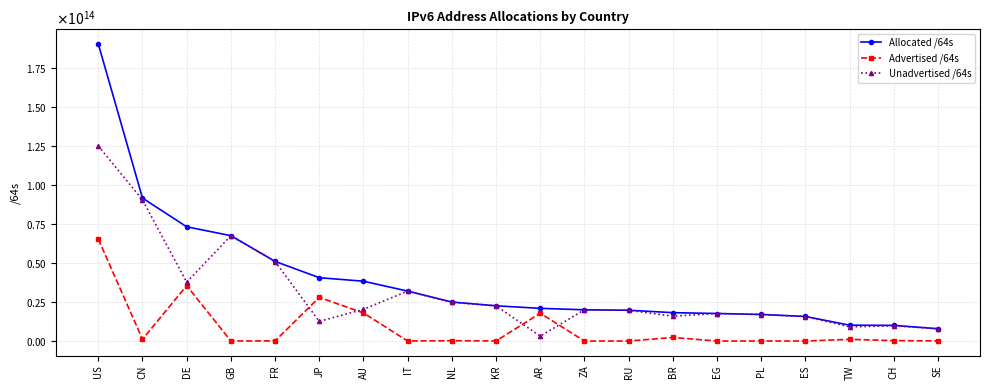

At which label does Allocated /64s reach its minimum?

SE